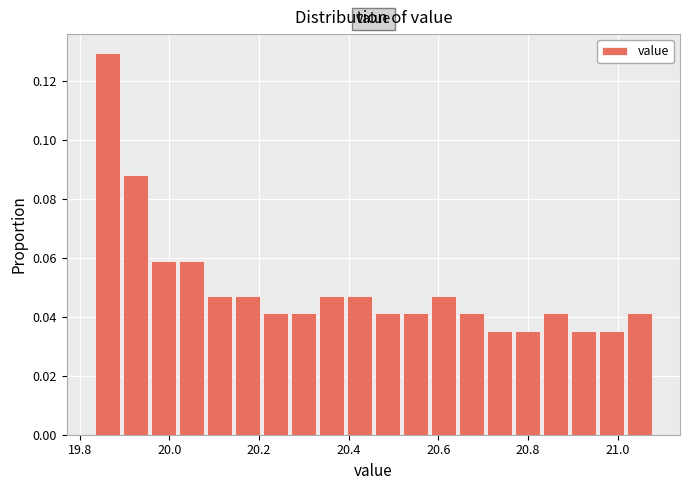

Around what value on the x-axis is the tallest bar? Give the approximate position of its centre, as read against the axis.

19.86